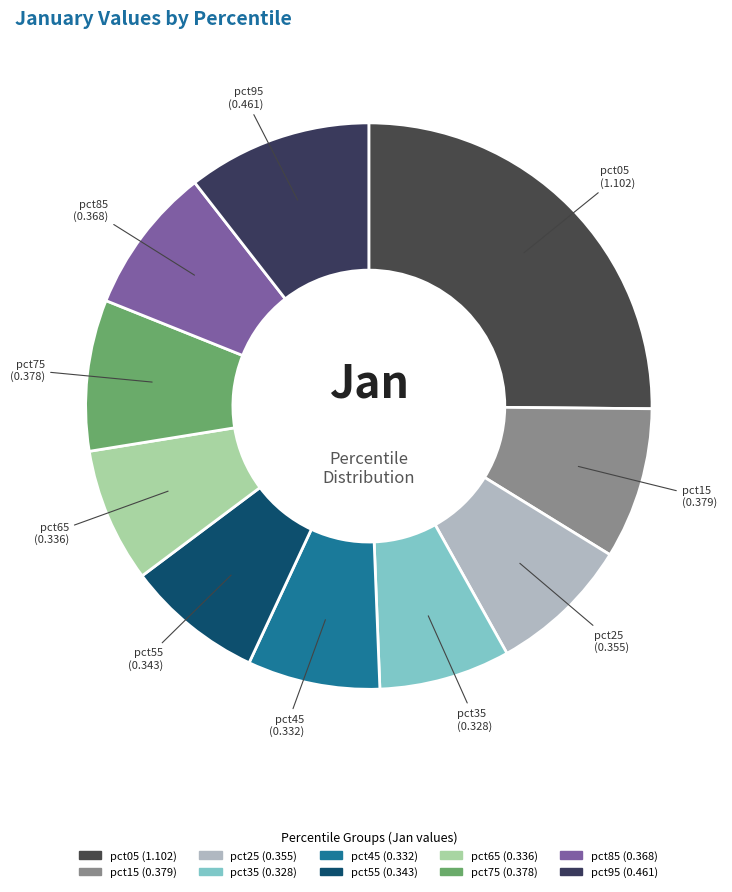

Between pct35 and pct15, which is larger?

pct15